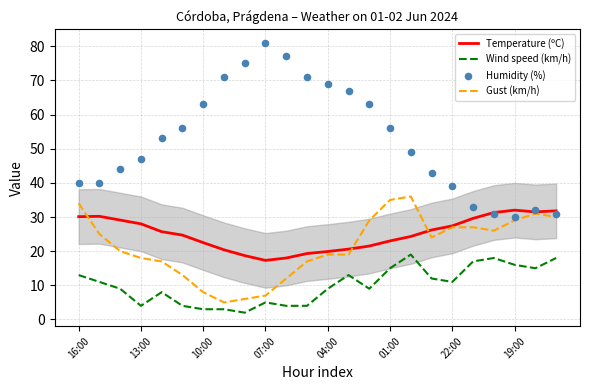

What is the minimum value for Temperature (ºC)?

17.3